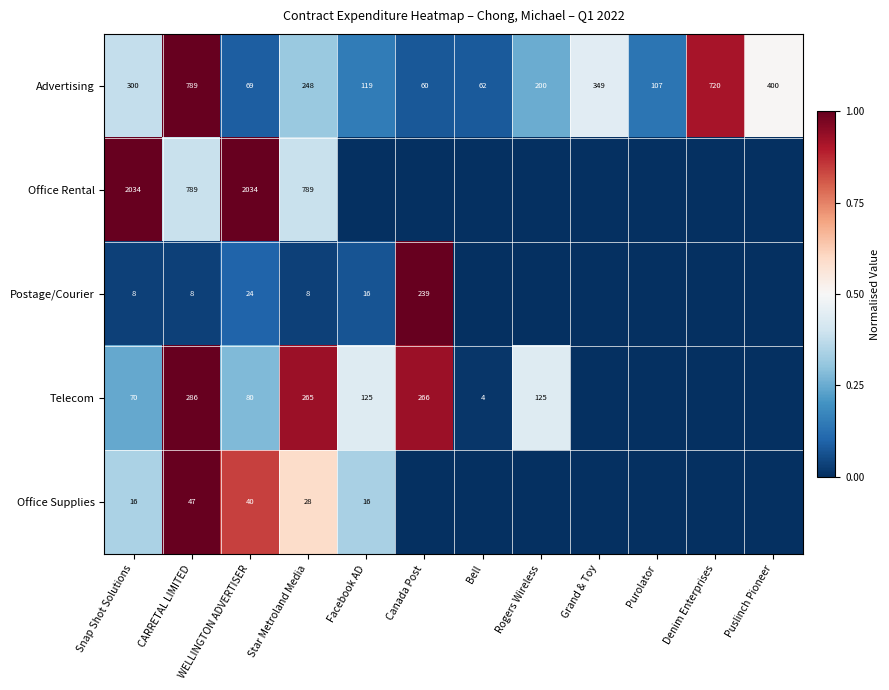

What is the difference between the maximum and minimum values in the Advertising series?

729